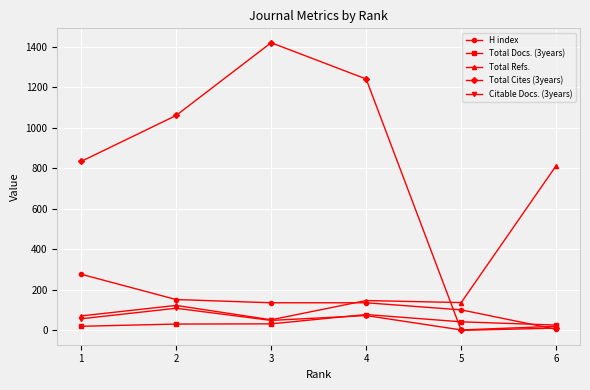

What is the difference between the maximum and minimum values in the Total Cites (3years) series?

1419